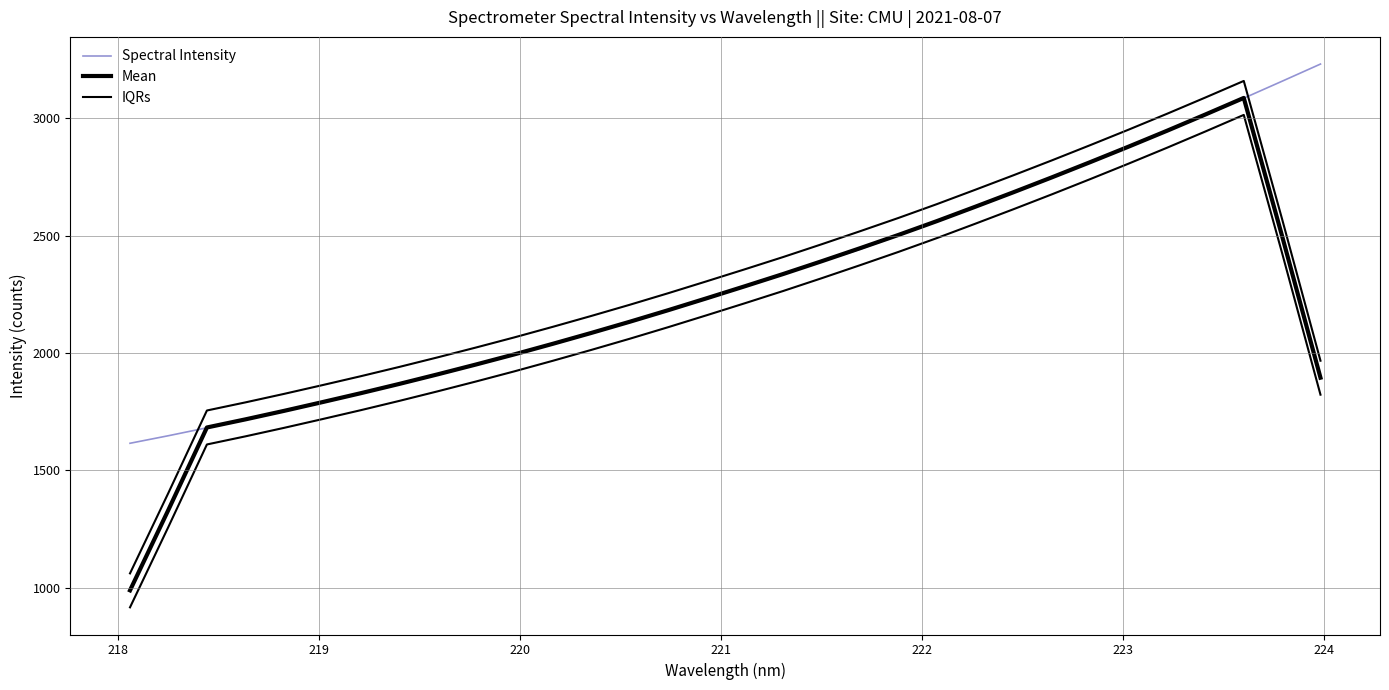

How many lines are shown in the chart?

3